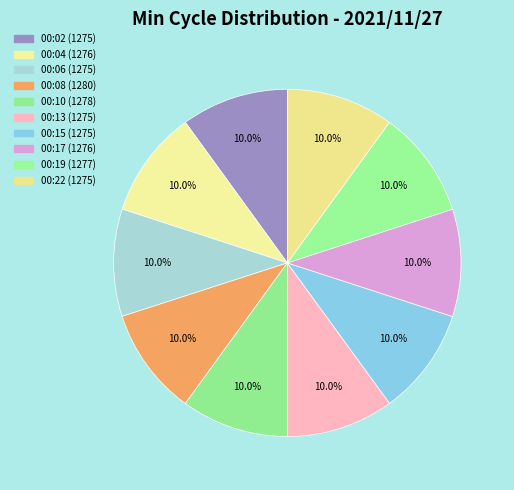

Combined, do 00:10 and 00:02 account for over 50%?

No